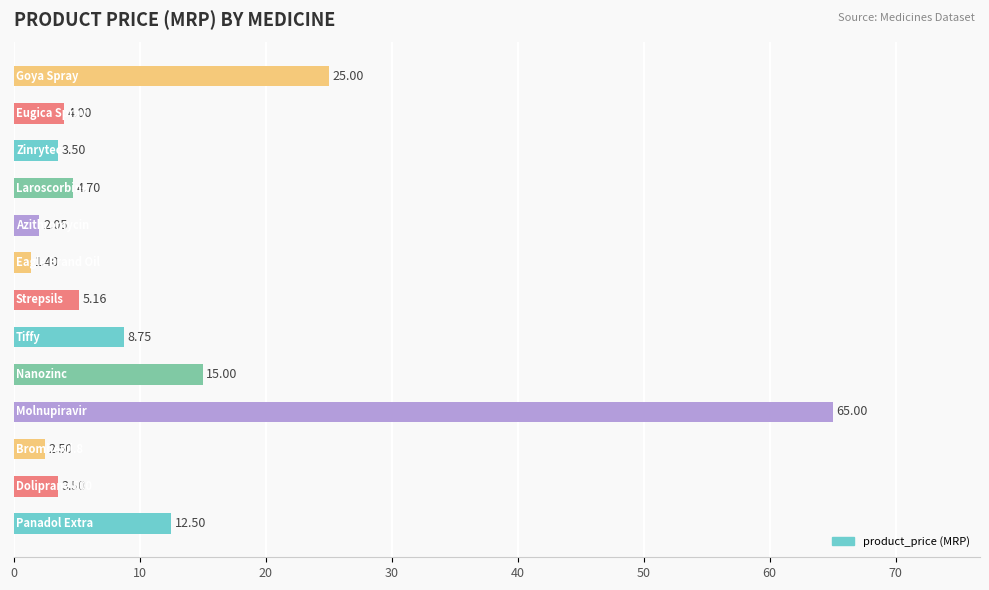

What is the average value?

11.8